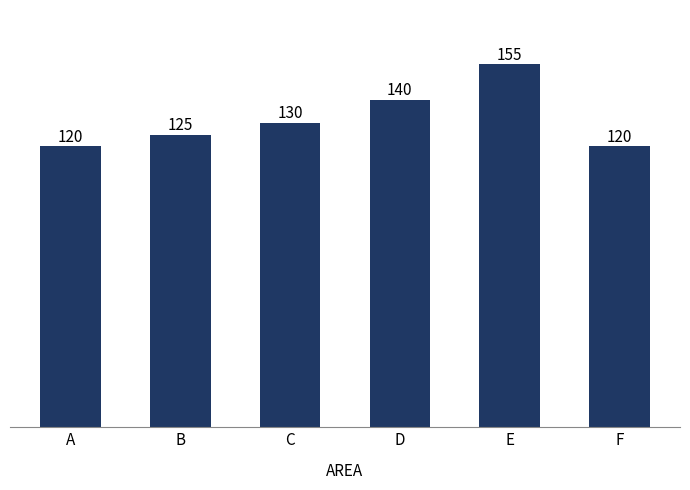

Is it true that the value at D is 140?

True